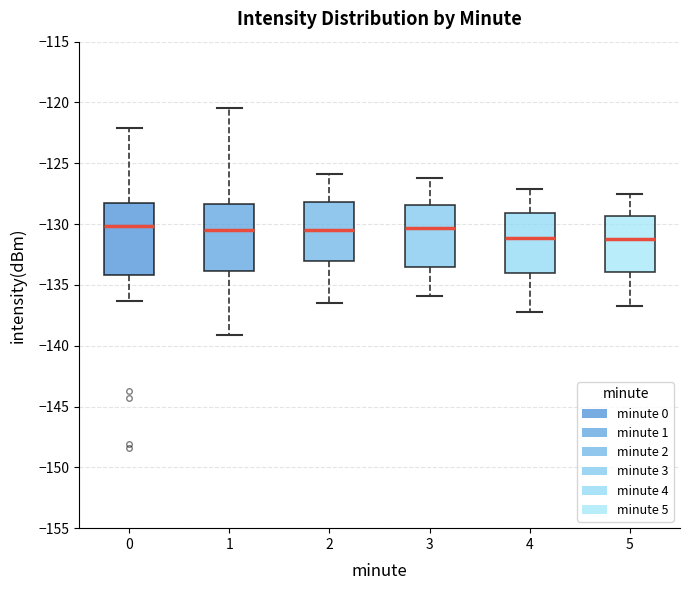

Reading left to right, read every box against the y-axis: the position of its median line, the range the box covers, and the ends of its whiskers. The values are not printed on the chart, so give them approximately, as read against the axis.

0: median -130.0, box -134.0 to -128.0, whiskers -136.5 to -122.0
1: median -130.5, box -134.0 to -128.5, whiskers -139.0 to -120.5
2: median -130.5, box -133.0 to -128.0, whiskers -136.5 to -126.0
3: median -130.5, box -133.5 to -128.5, whiskers -136.0 to -126.0
4: median -131.0, box -134.0 to -129.0, whiskers -137.0 to -127.0
5: median -131.0, box -134.0 to -129.5, whiskers -136.5 to -127.5